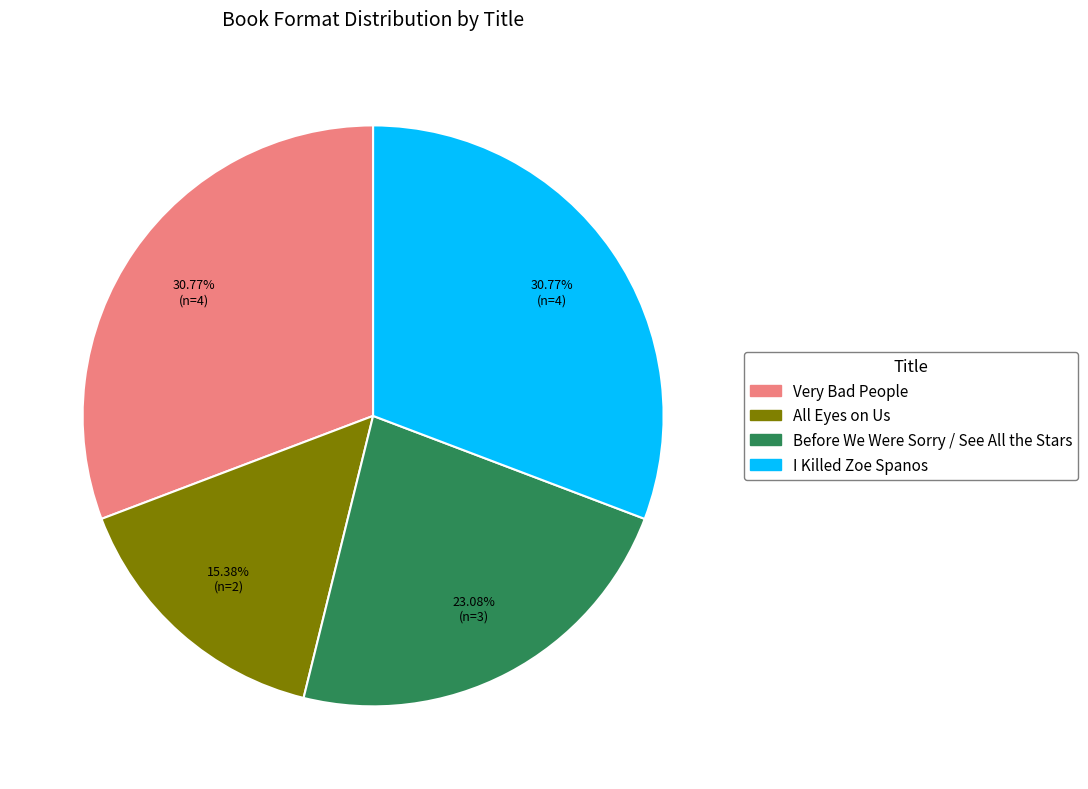

Which category has the smallest portion of the pie?

All Eyes on Us